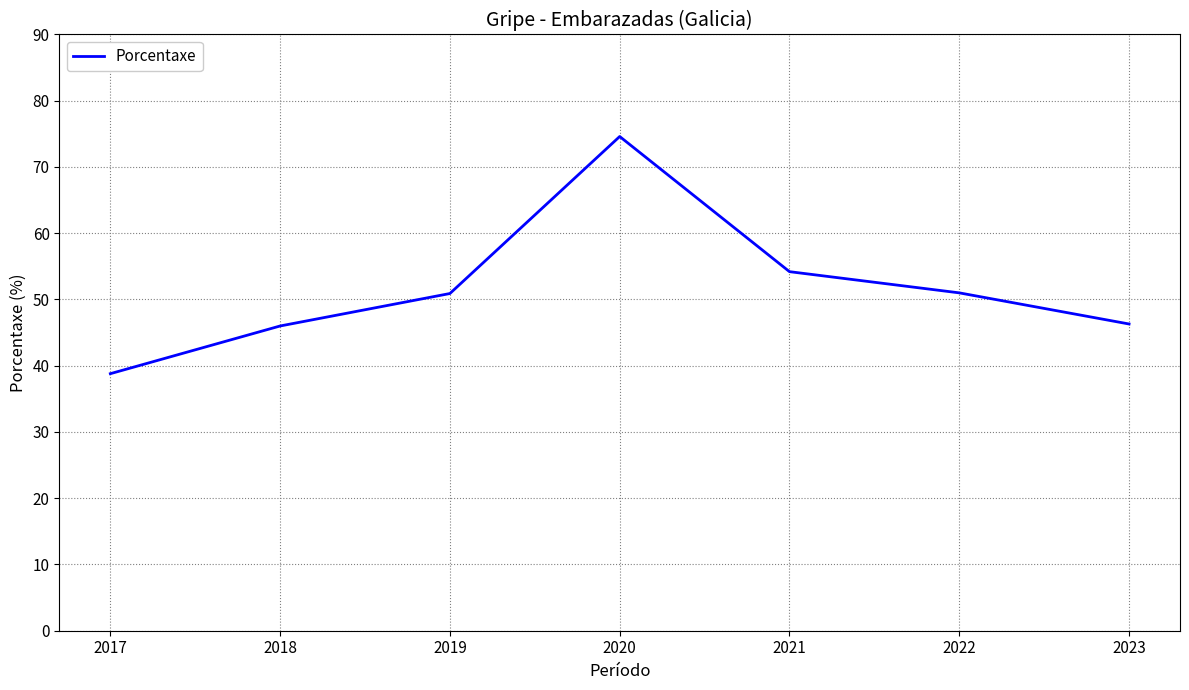

How many points are higher than both their immediate neighbors (excluding endpoints)?

1